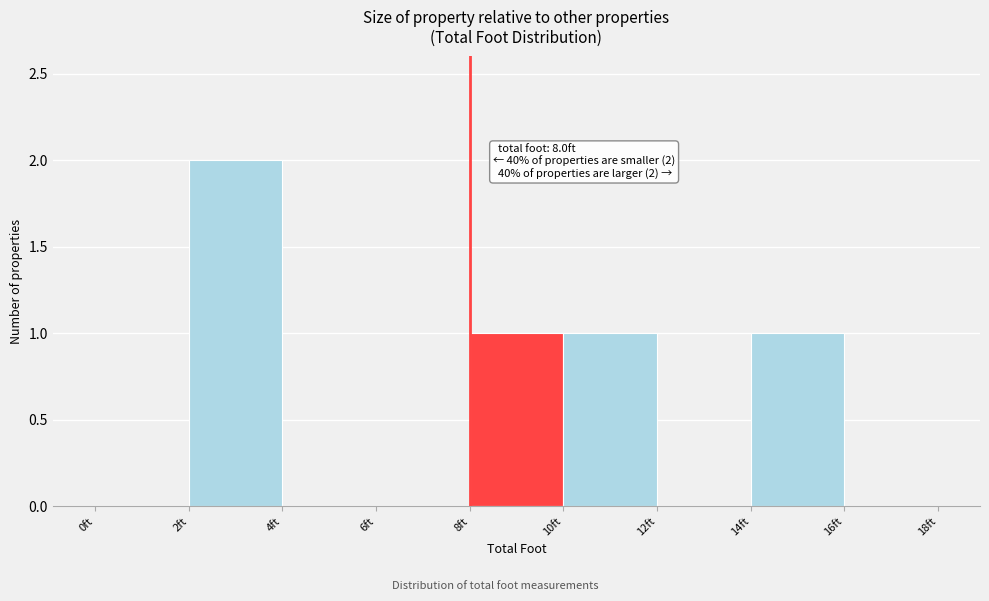

Over which range of the x-axis is the bar tallest?

2 to 4